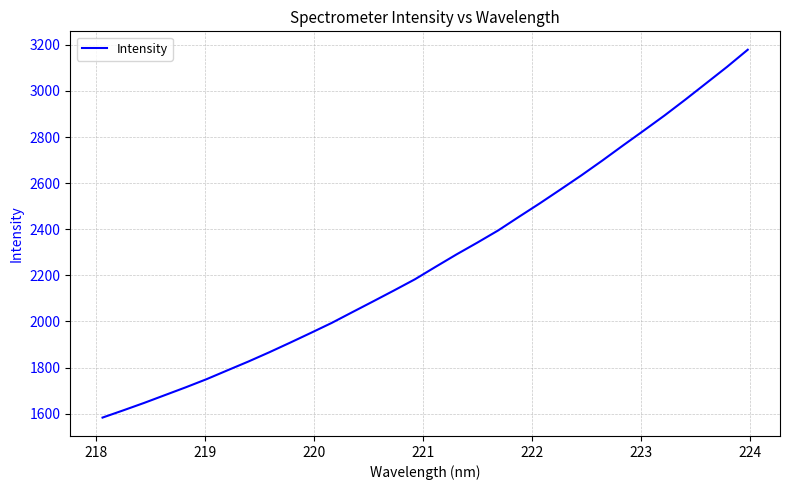

What is the greatest value displayed?

3178.6